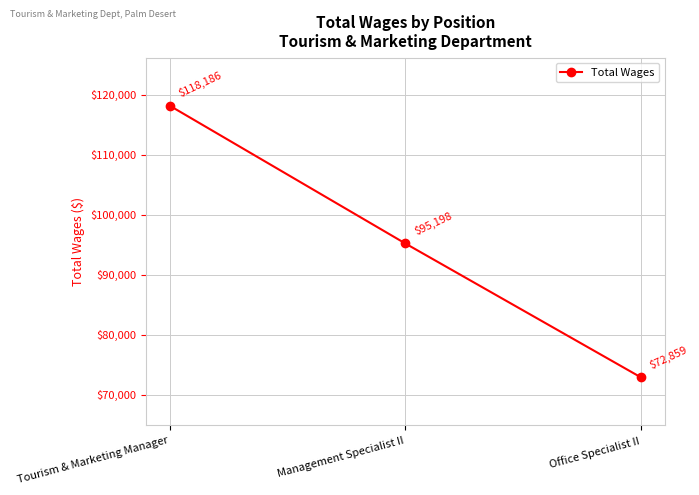

How many values are between 72859 and 118186?

3